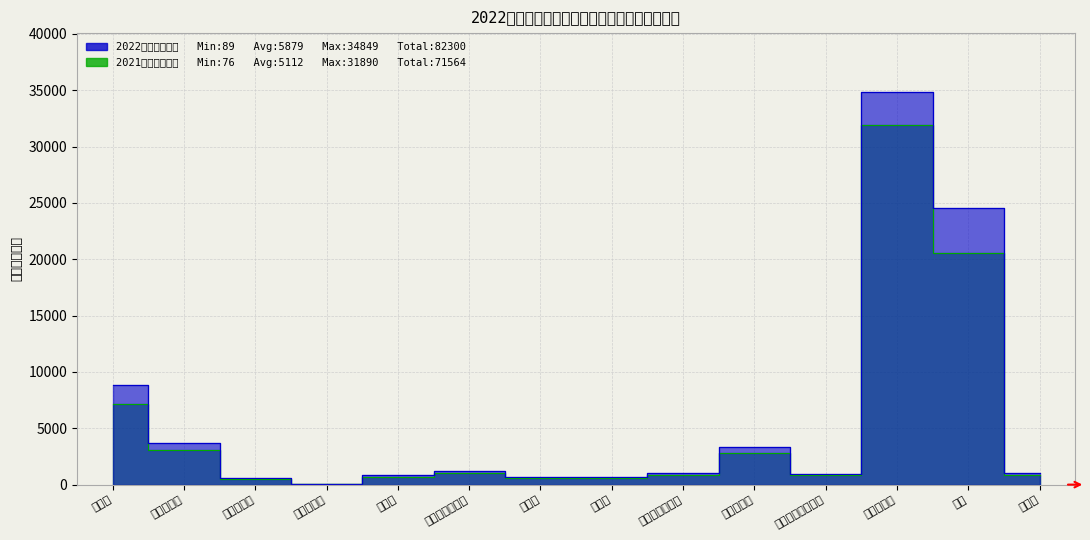

At 城镇土地使用税, list the series in order from smallest to largest.

2021年实际完成数, 2022年年初预算数